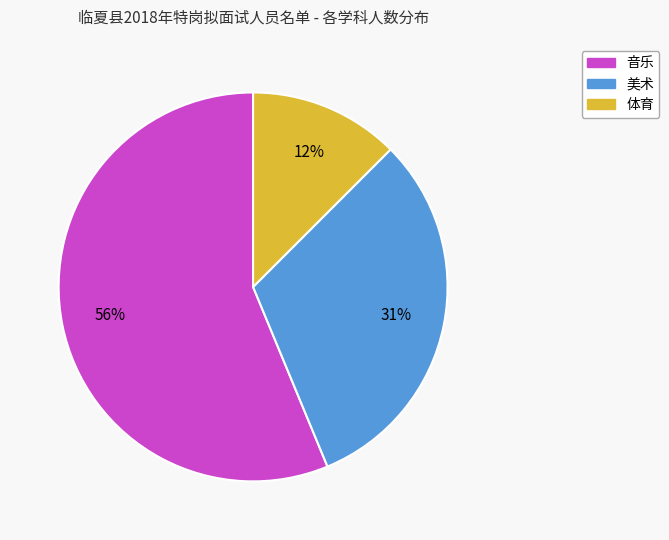

To the nearest percent, what is the difference between the 音乐 and 美术 slice percentages?

25%